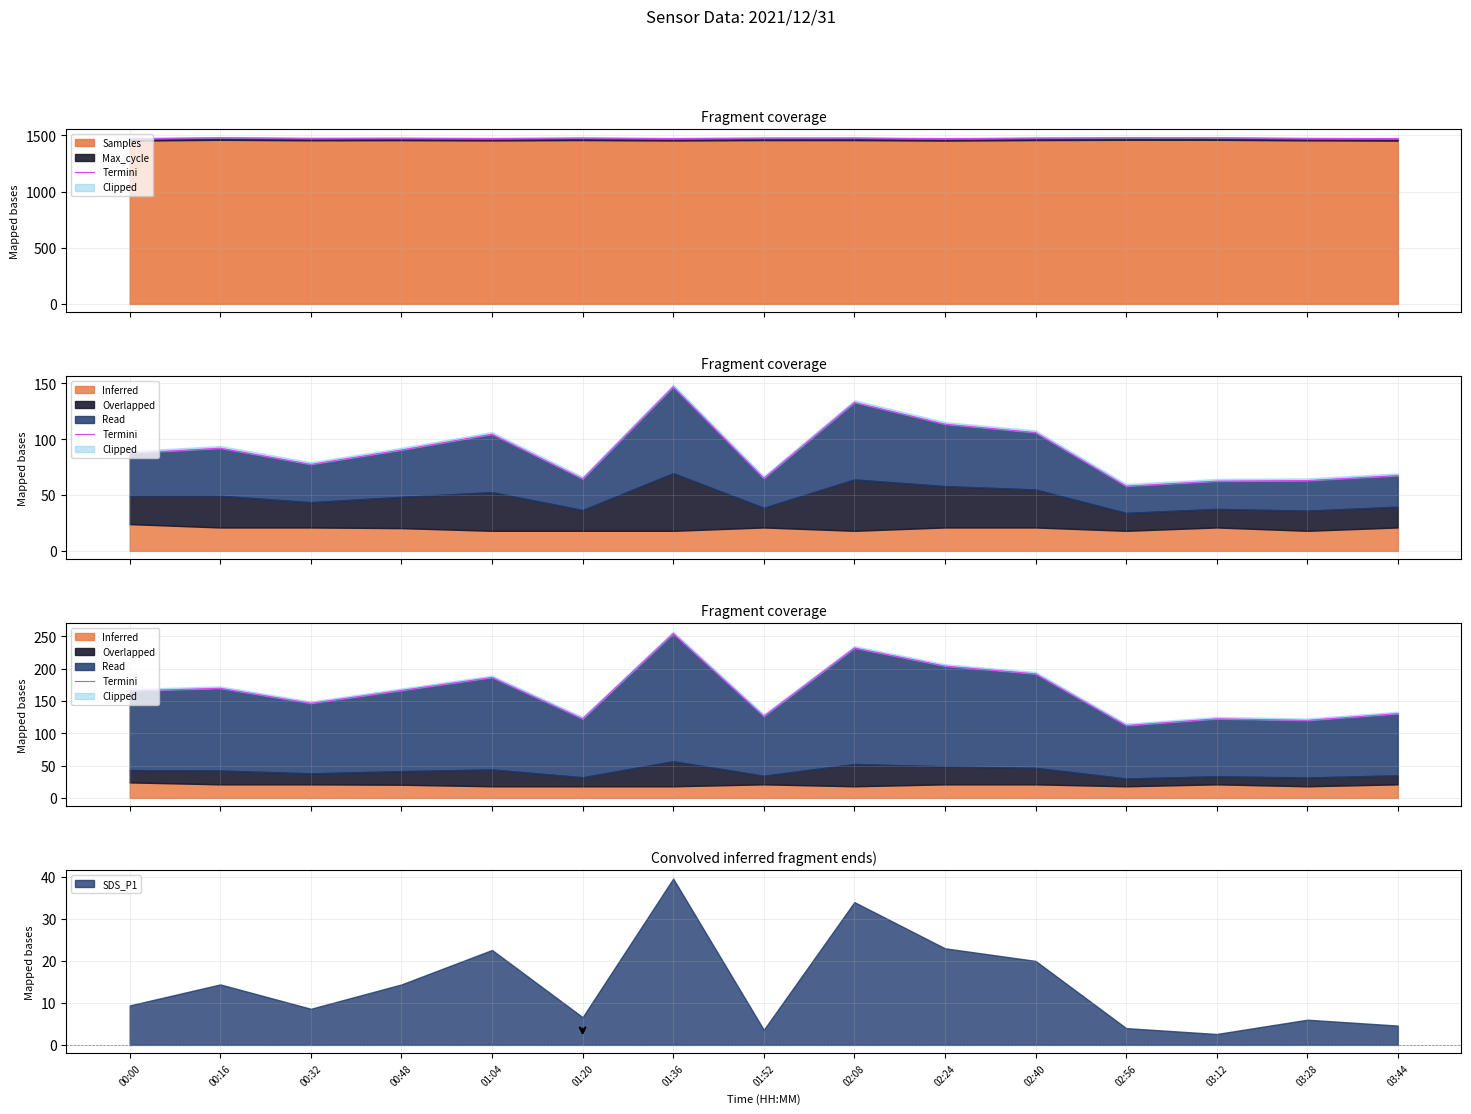

Does the chart display data point markers on the line(s)?

No